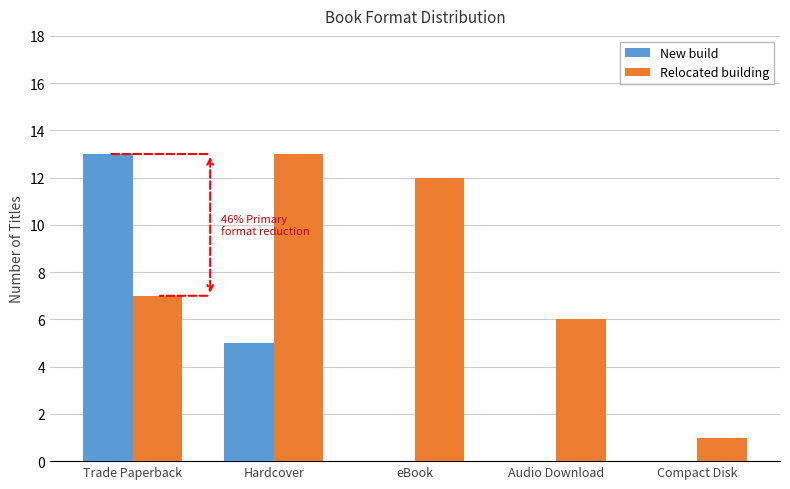

Is the value of Relocated building at Audio Download greater than the value of New build at Compact Disk?

Yes